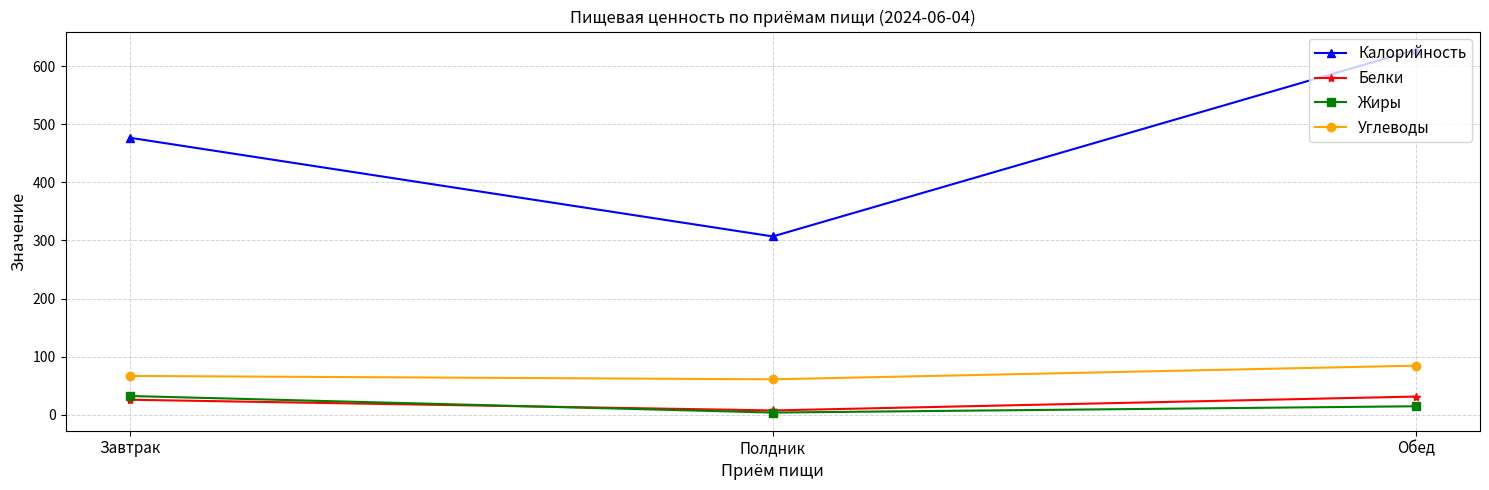

What position from the left is Полдник?

2